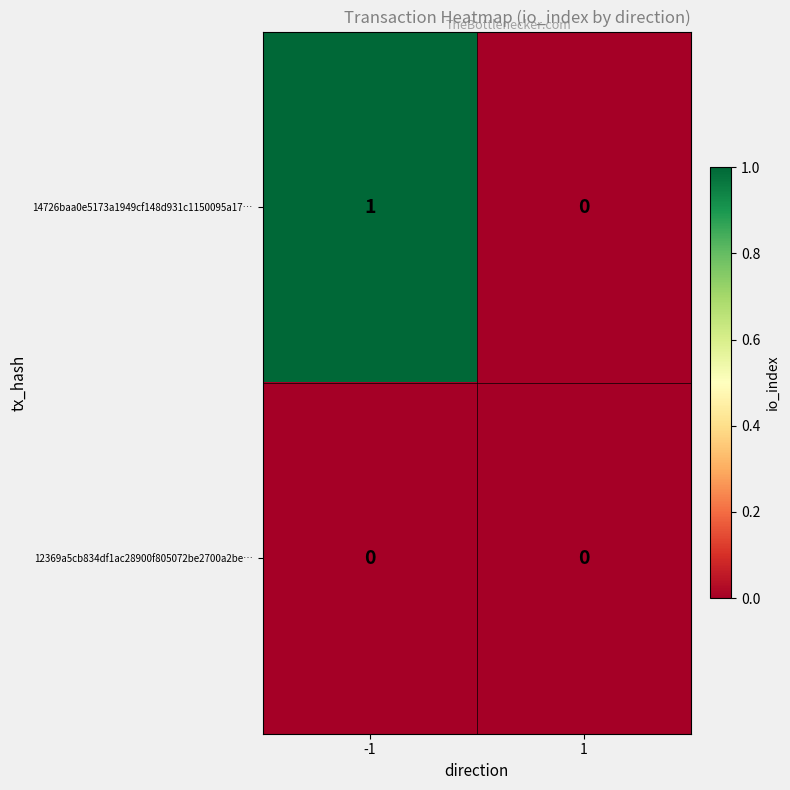

Which series has the largest total across all categories?

14726baa0e5173a1949cf148d931c1150095a17…